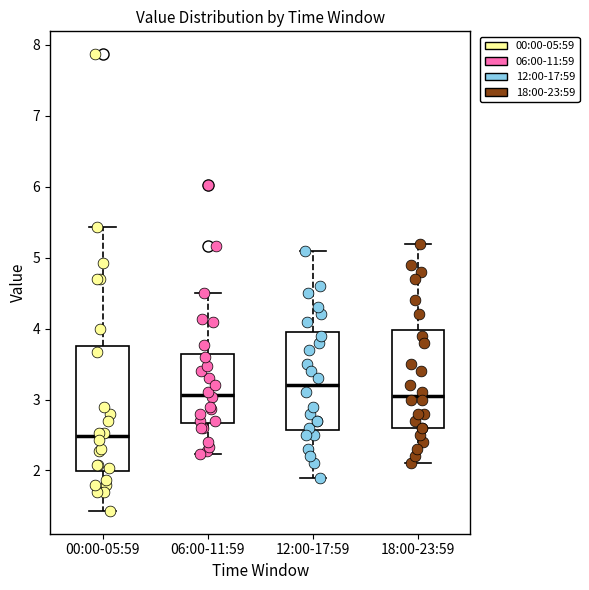

Which box has the highest median line?

12:00-17:59